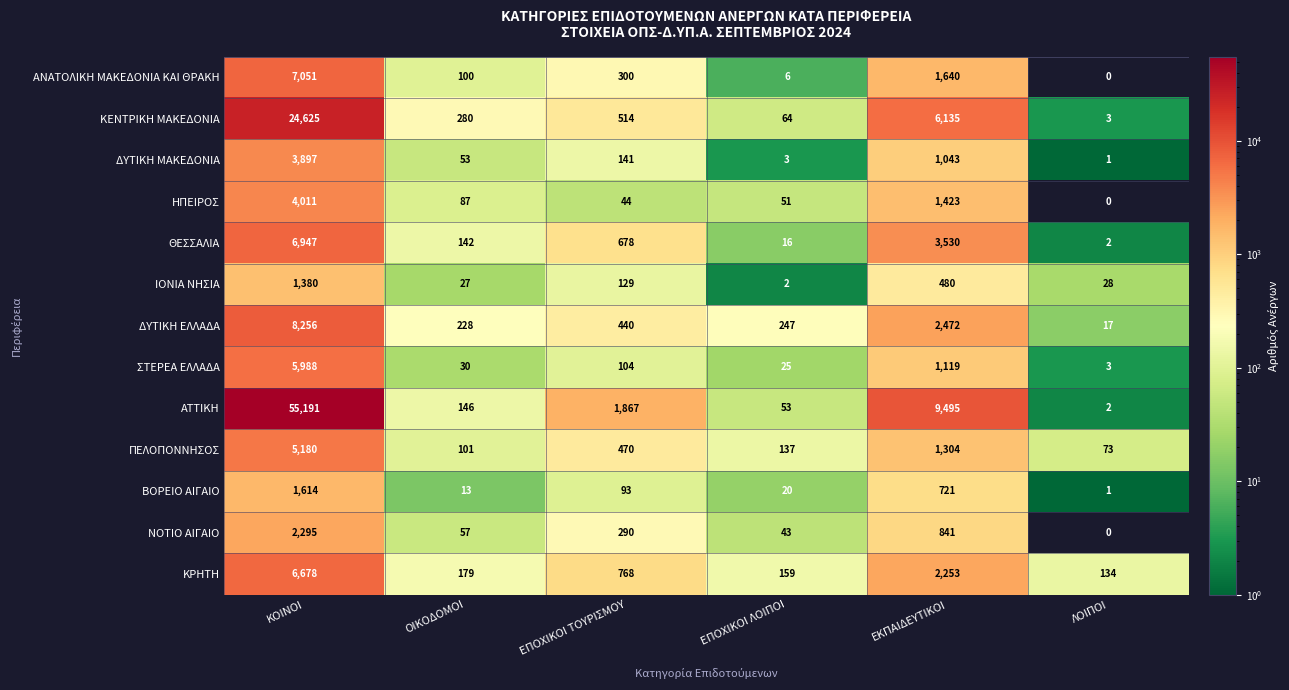

What is the maximum value shown in the chart?

55191